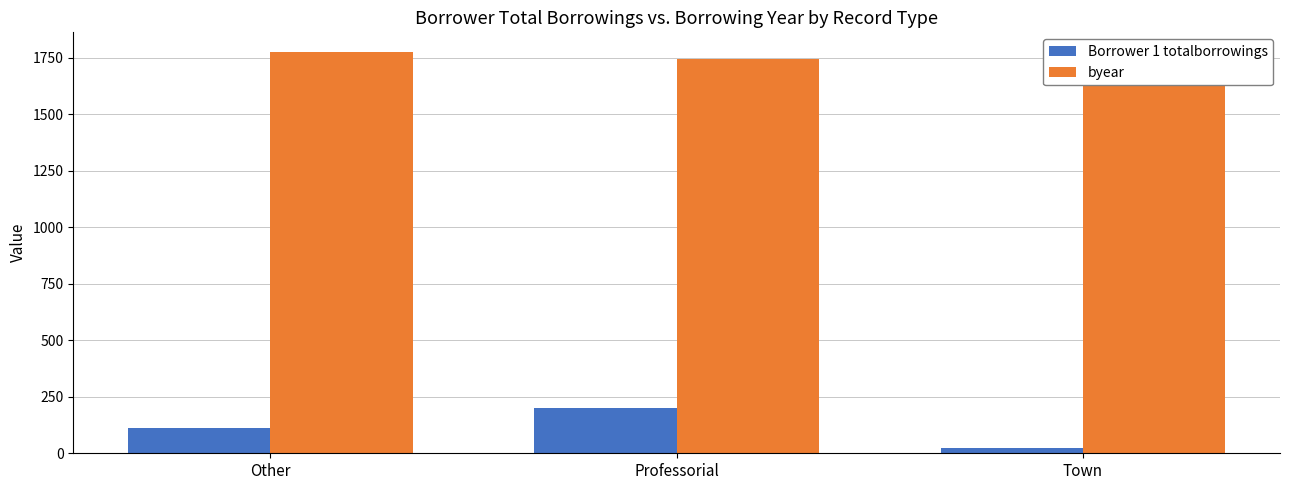

At how many categories does at least one series exceed 1599?

3